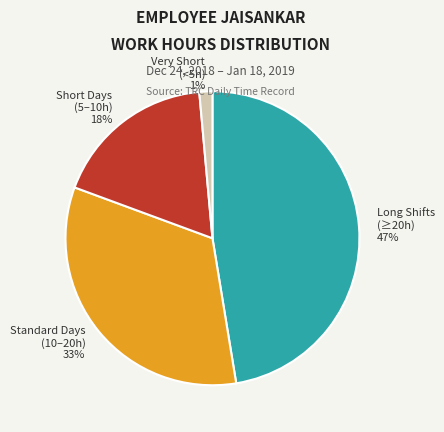

To the nearest percent, what portion does Standard Days (10–20h) 33% represent?

33%